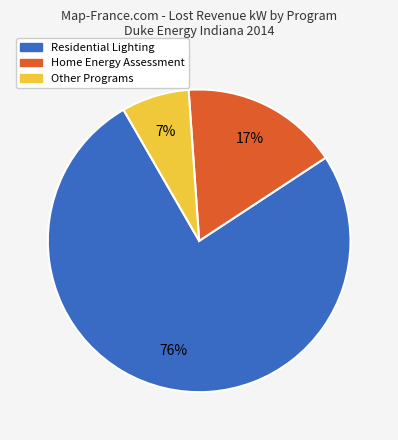

What is the largest slice in the pie chart?

Residential Lighting